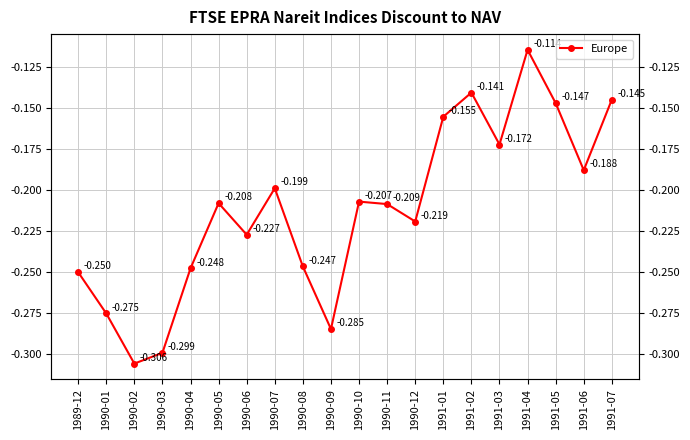

What position from the left is 1990-06?

7